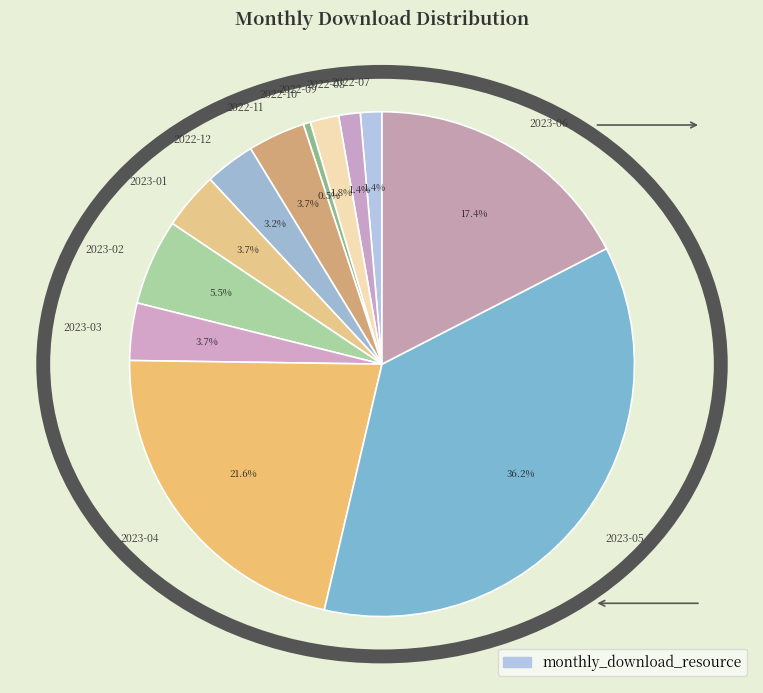

What portion of the pie excludes 2023-05?

63.8%